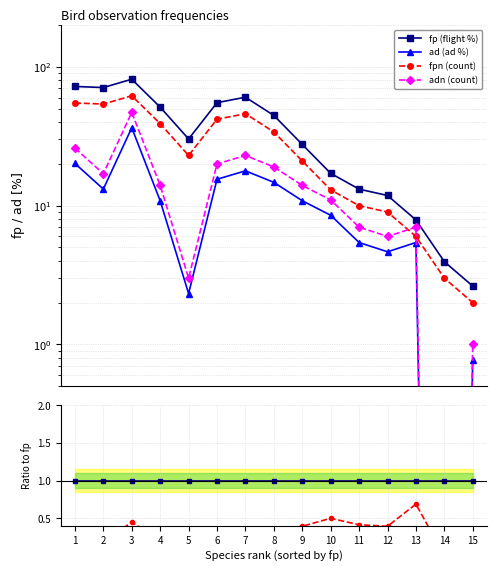

What value does the adn (count) series have at 13?

7.0